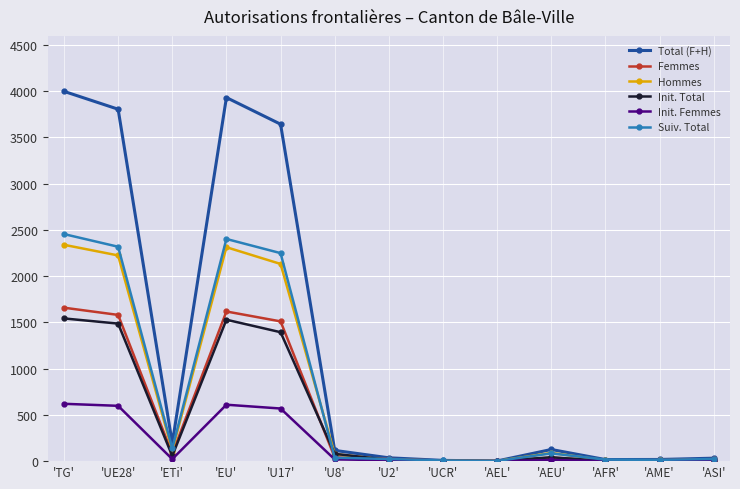

At which label is Hommes closest to 1170?

'U17'